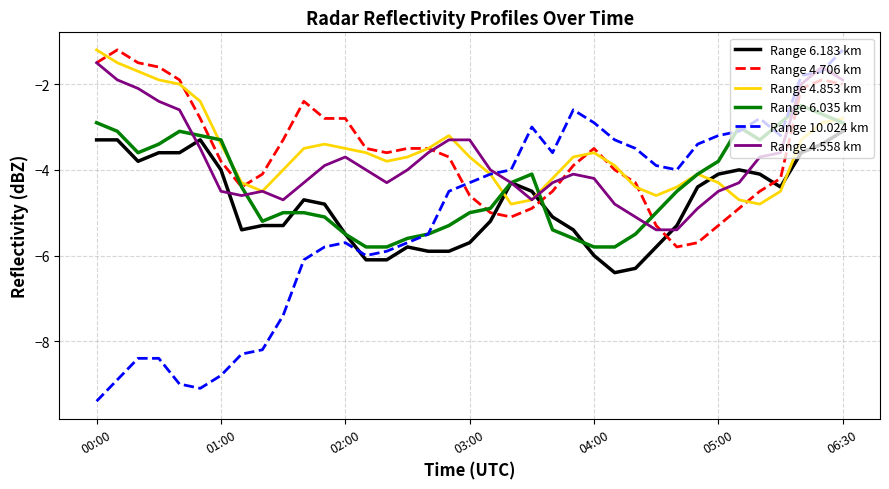

What is the maximum value shown in the chart?

-1.2